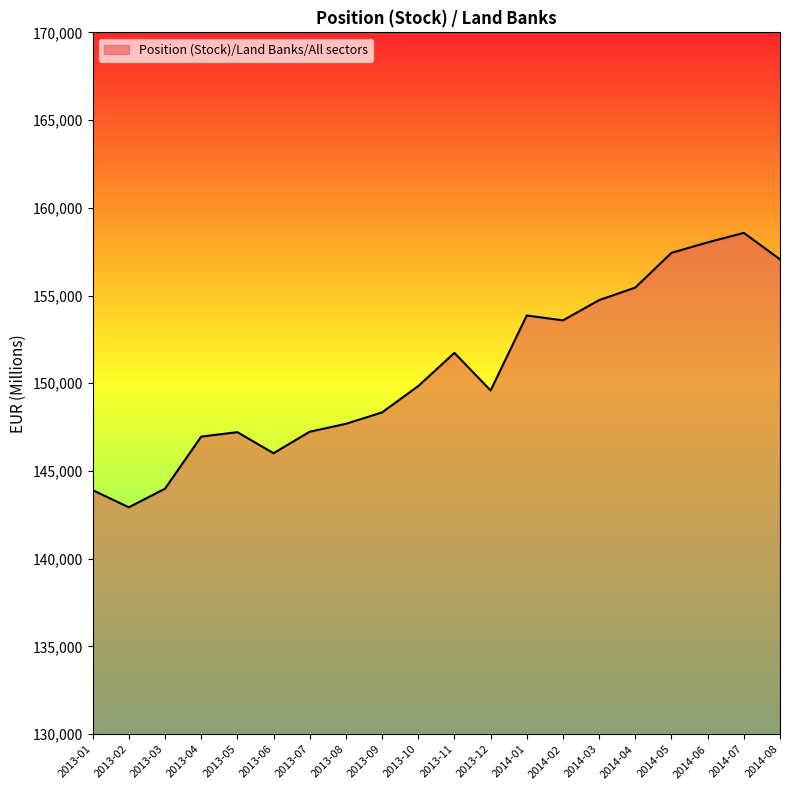

What is the minimum value shown in the chart?

142934